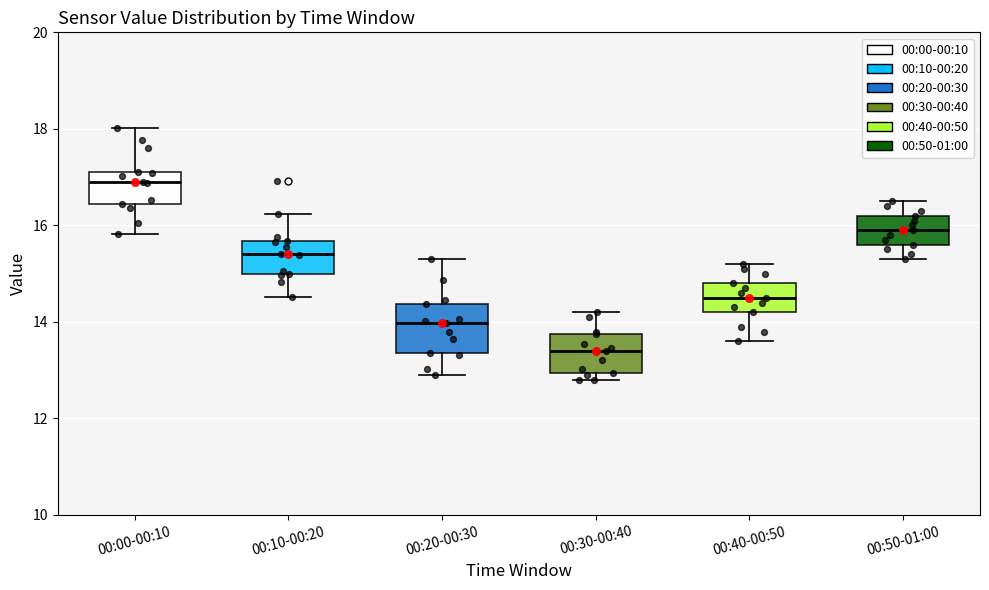

Which box is the tallest, from its lower edge to its upper edge?

00:20-00:30